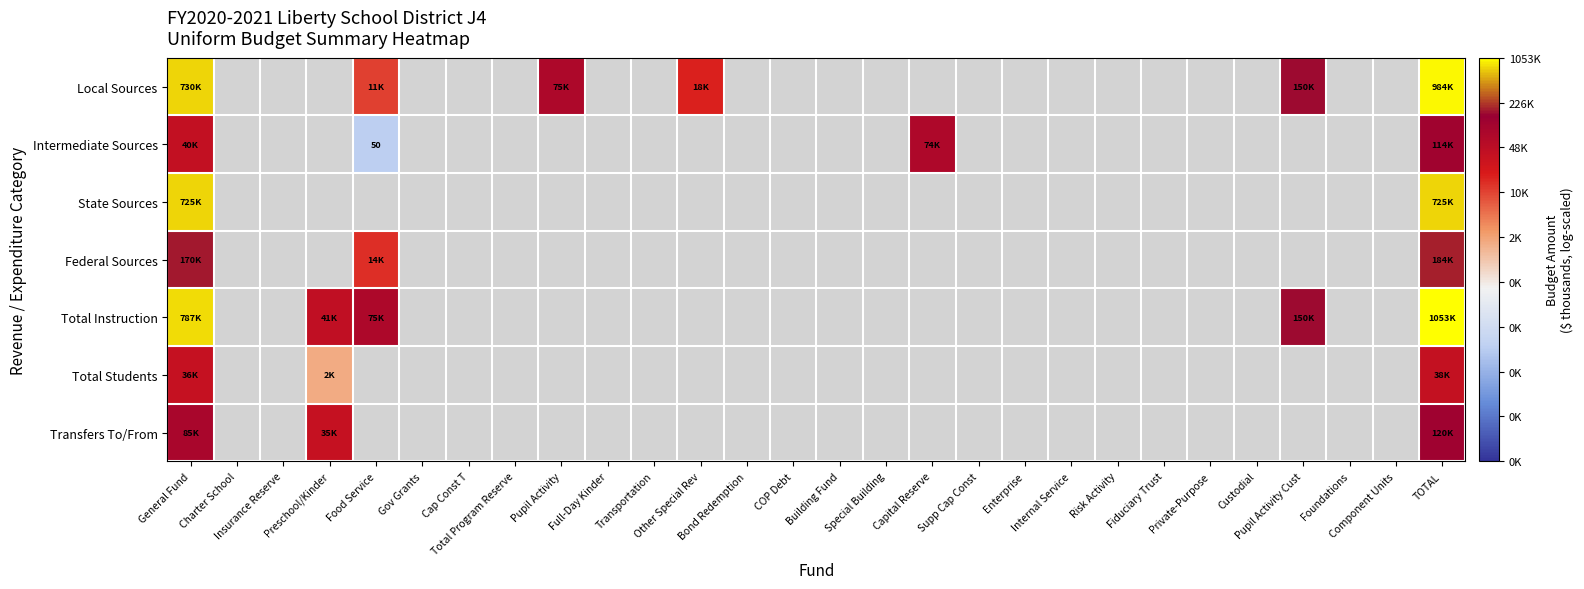

At which category is the sum across all series the highest?

TOTAL